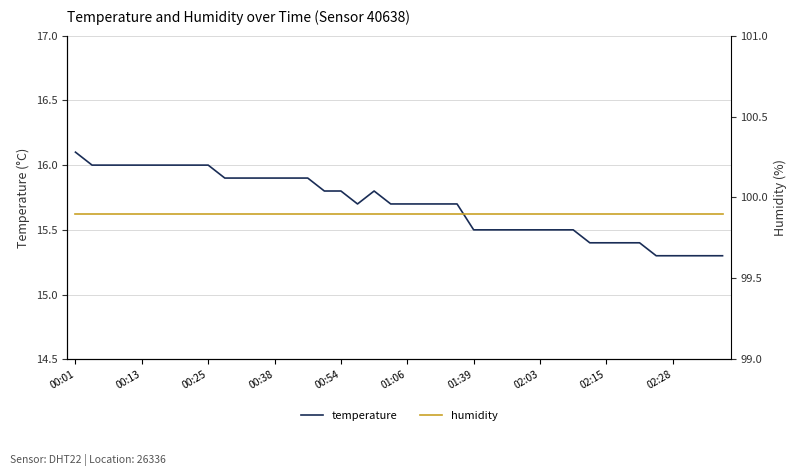

At which category is the sum across all series the highest?

00:01